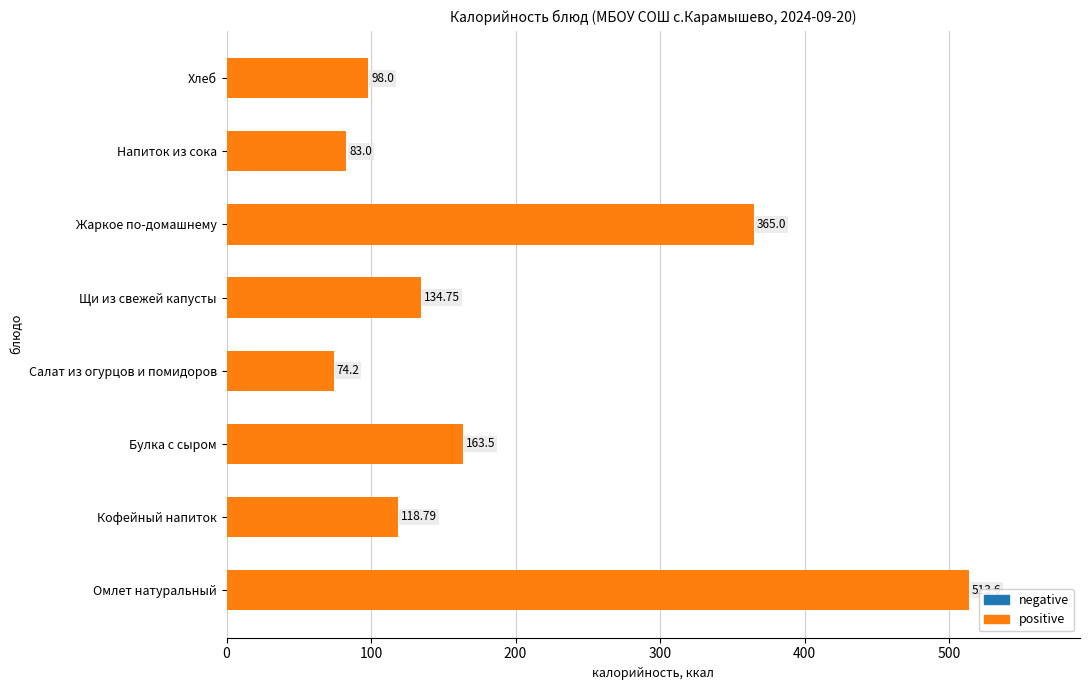

Rank the categories by value from lowest to highest.

Салат из огурцов и помидоров, Напиток из сока, Хлеб, Кофейный напиток, Щи из свежей капусты, Булка с сыром, Жаркое по-домашнему, Омлет натуральный